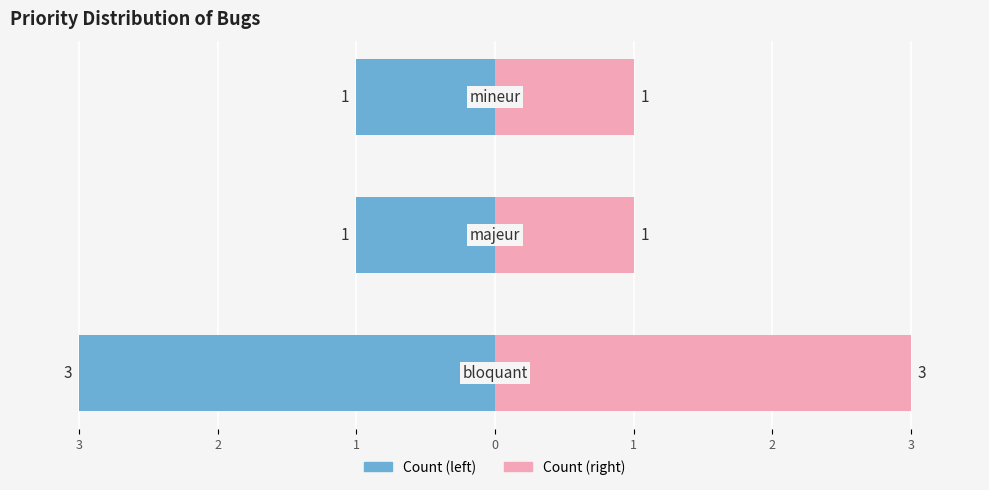

What is the average value of the count series?

-2